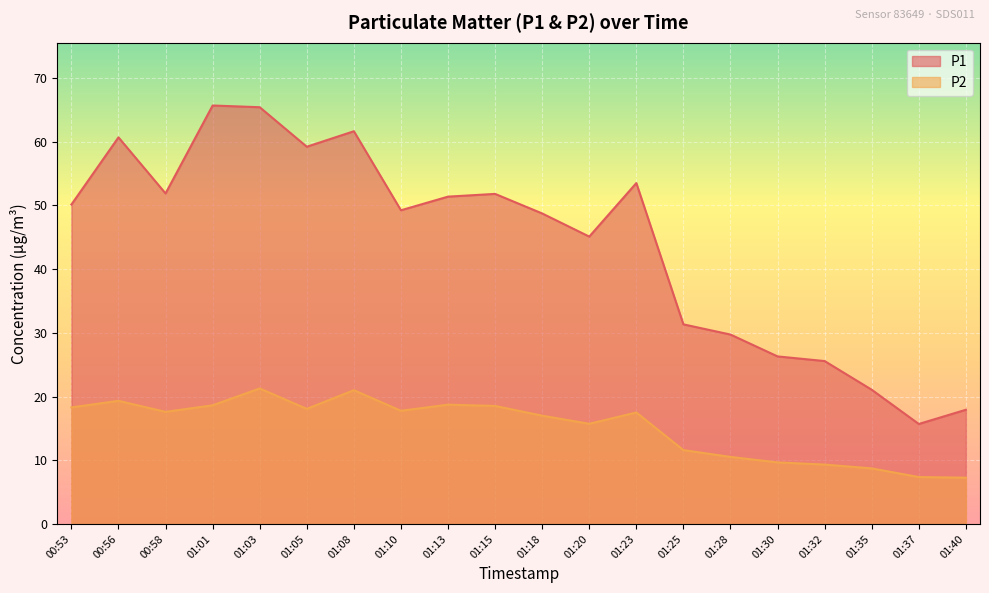

At which category is the sum across all series the highest?

01:03